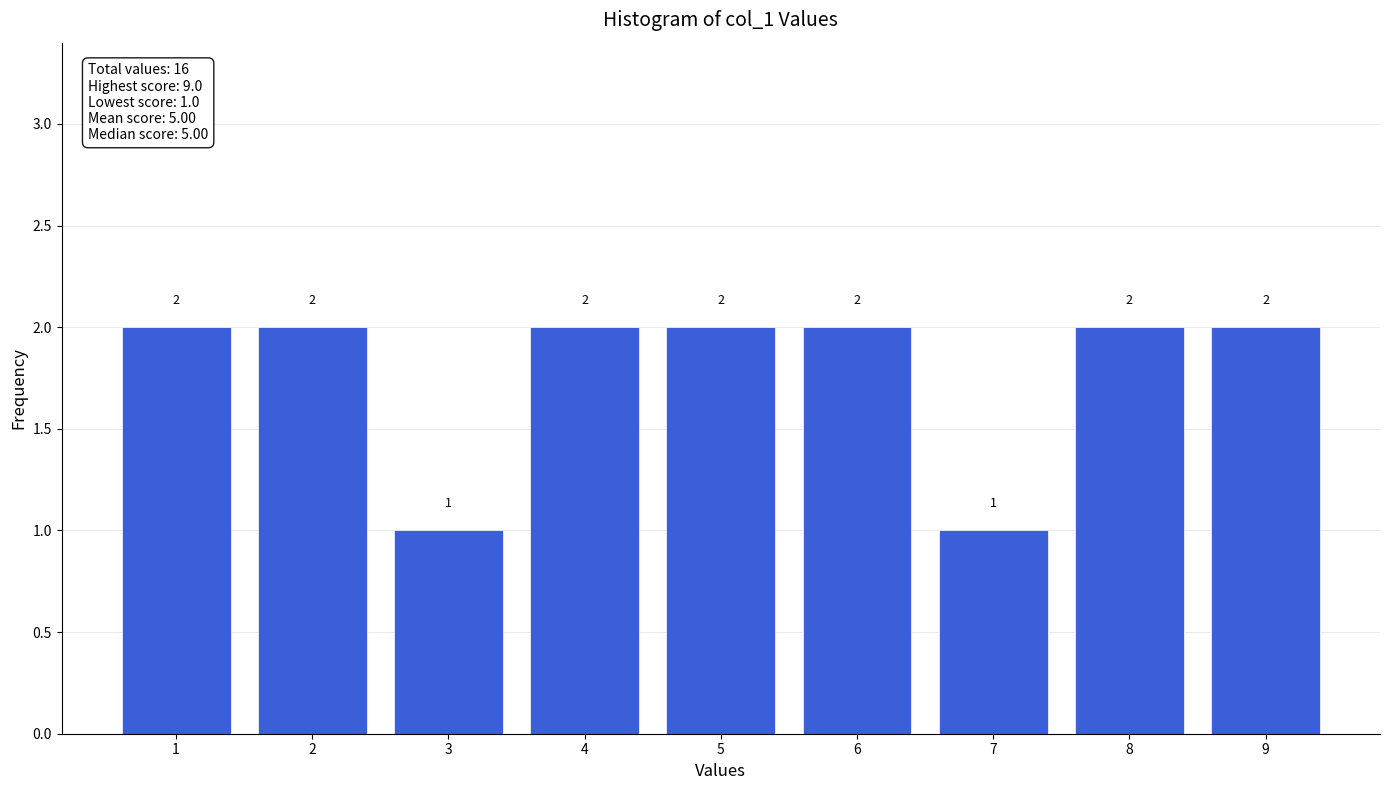

How tall is the bar that spans 6.5 to 7.5 on the x-axis?

1